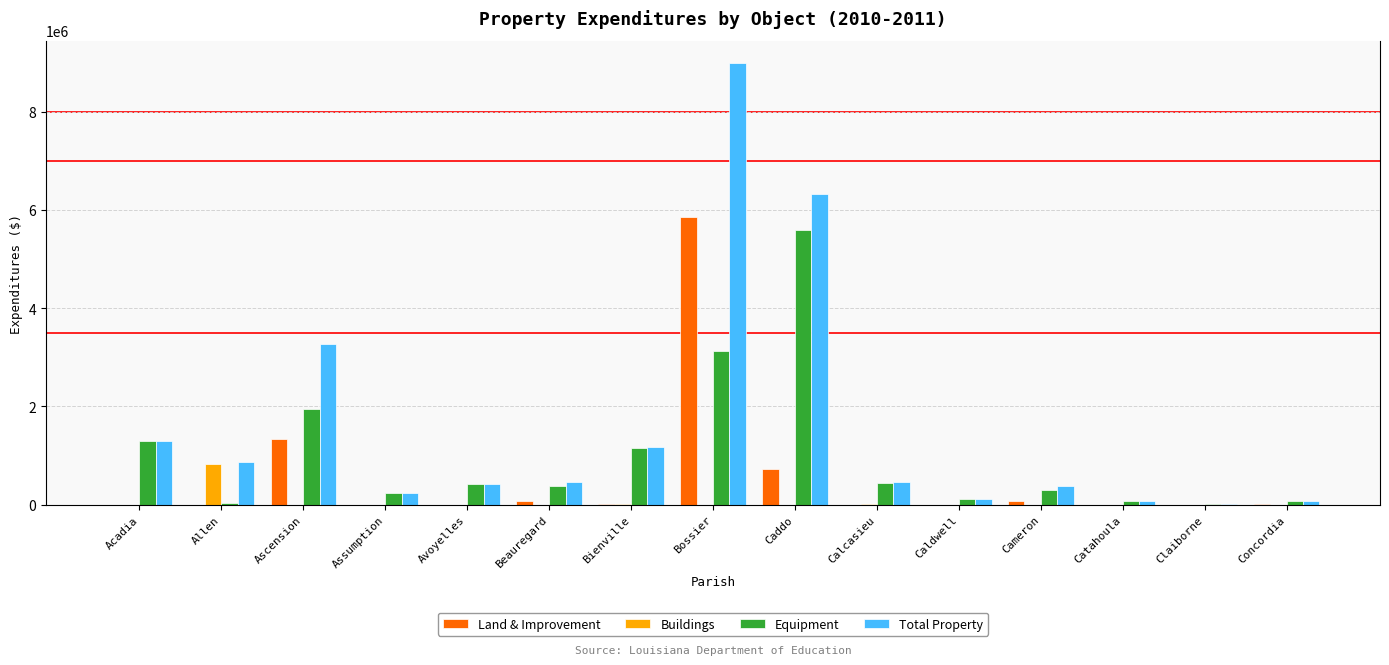

Which series has the largest total across all categories?

Total Property